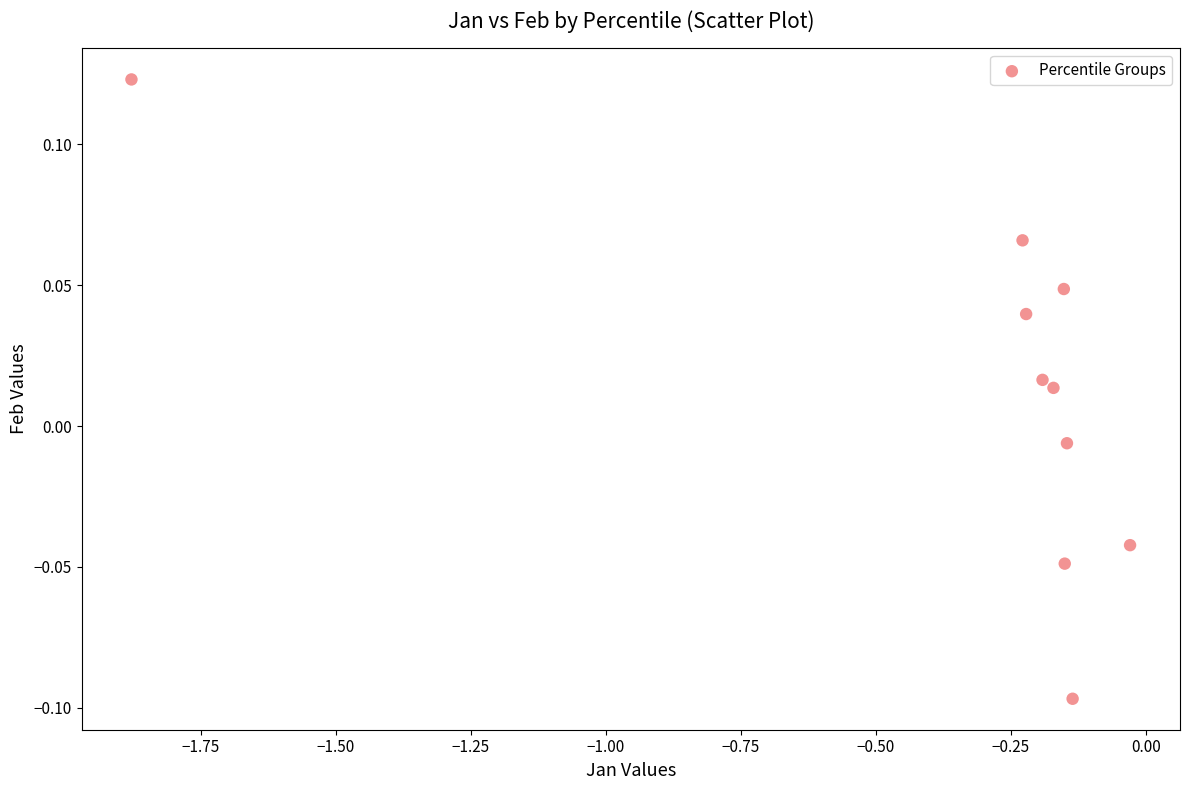

What is the average X value?

-0.3